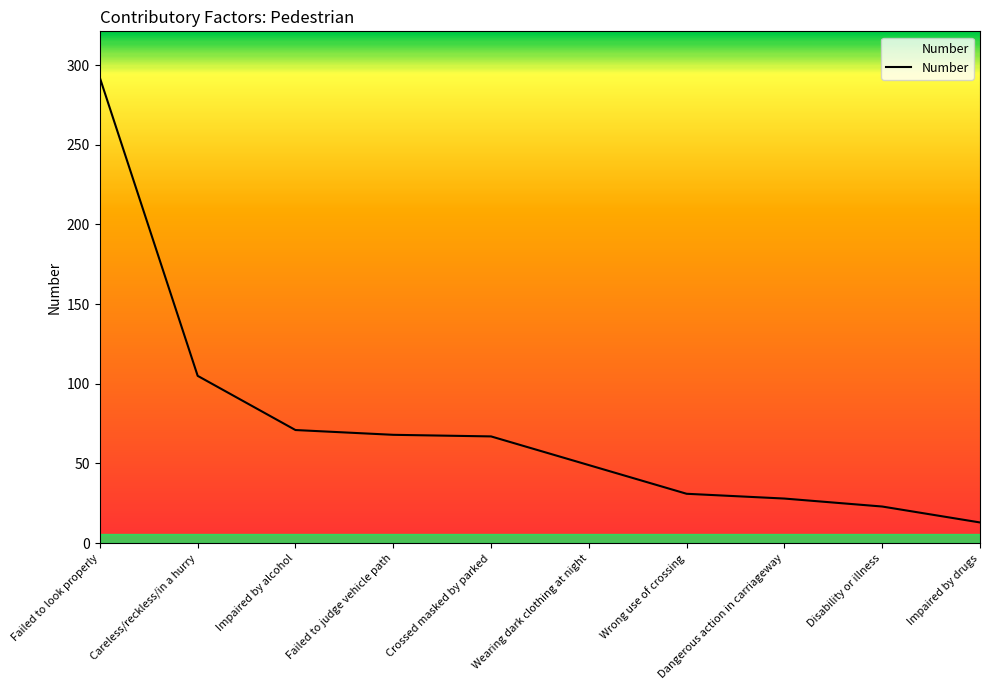

What is the ratio of the value at Crossed masked by parked to the value at Impaired by drugs?

5.2